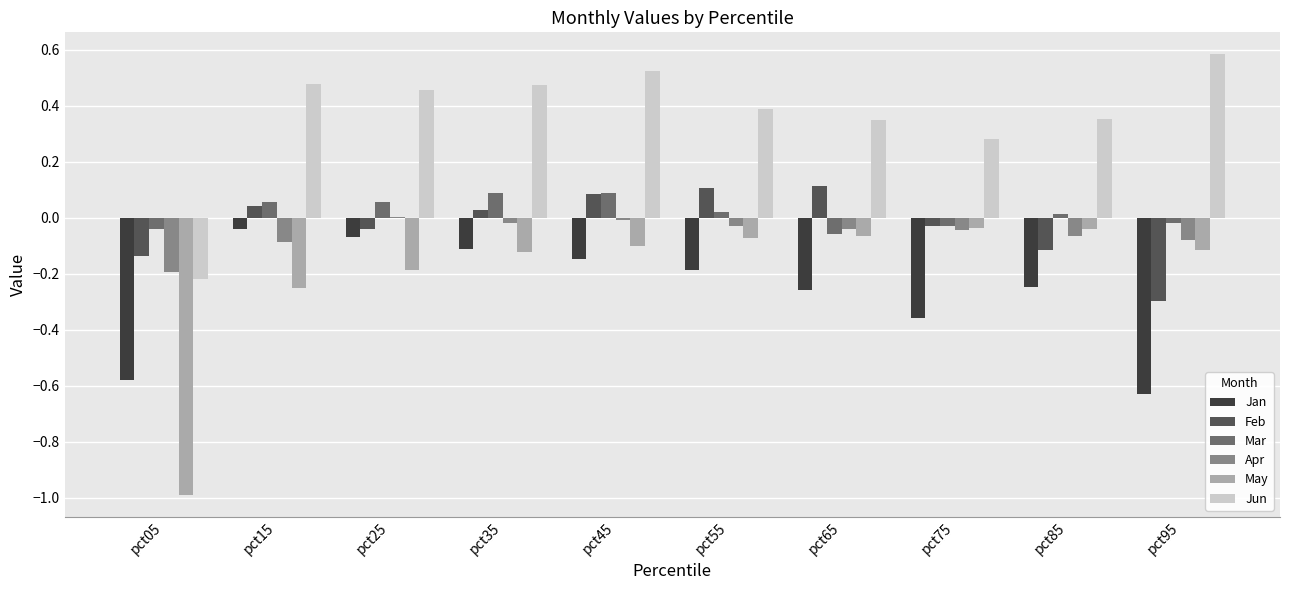

The May series shows -0.1 at pct55. True or false?

True